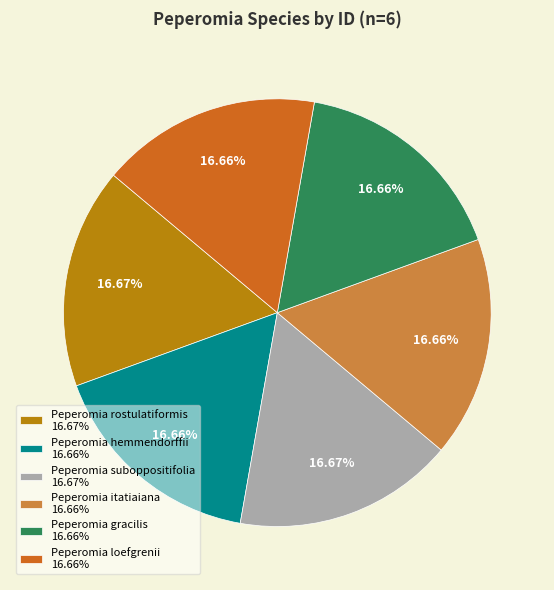

The Peperomia loefgrenii slice represents 26% of the pie. True or false?

False